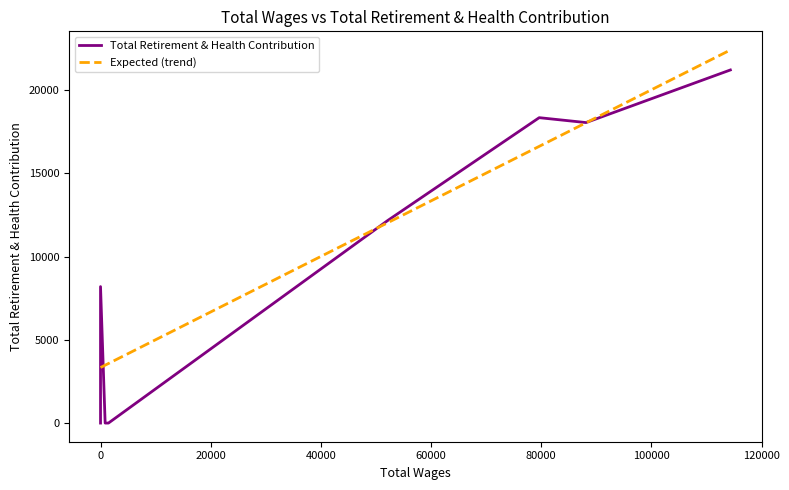

Reading left to right, what are all the values shown in this chart?

Total Retirement & Health Contribution: 0.0	8202.0	8202.0	0.0	0.0	12178.0	18355.0	18060.0	21222.0
Expected (trend): 3338.7	3338.7	3338.7	3478.9	3579.0	12042.9	16630.4	18048.9	22422.7